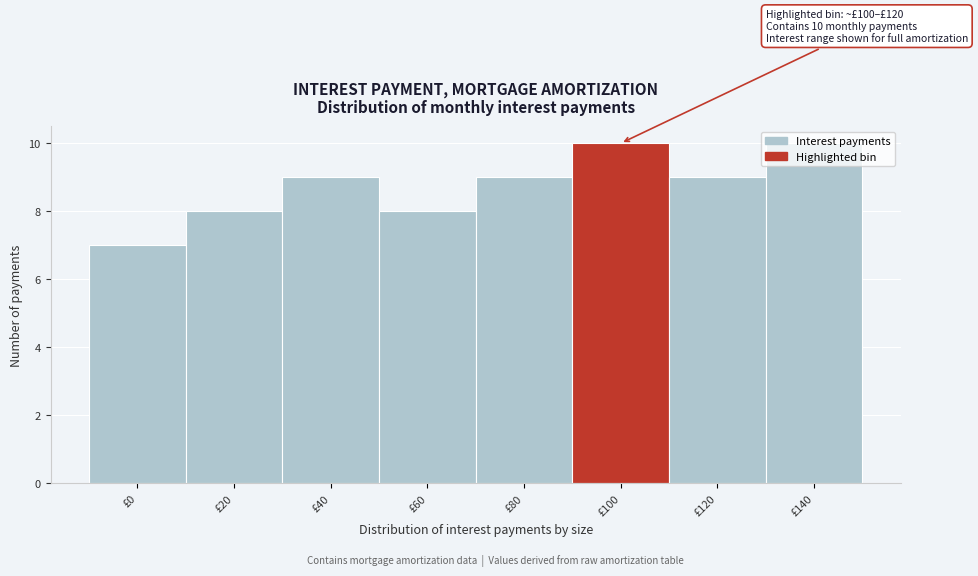

What is the value of the 3rd bar from the left?

9